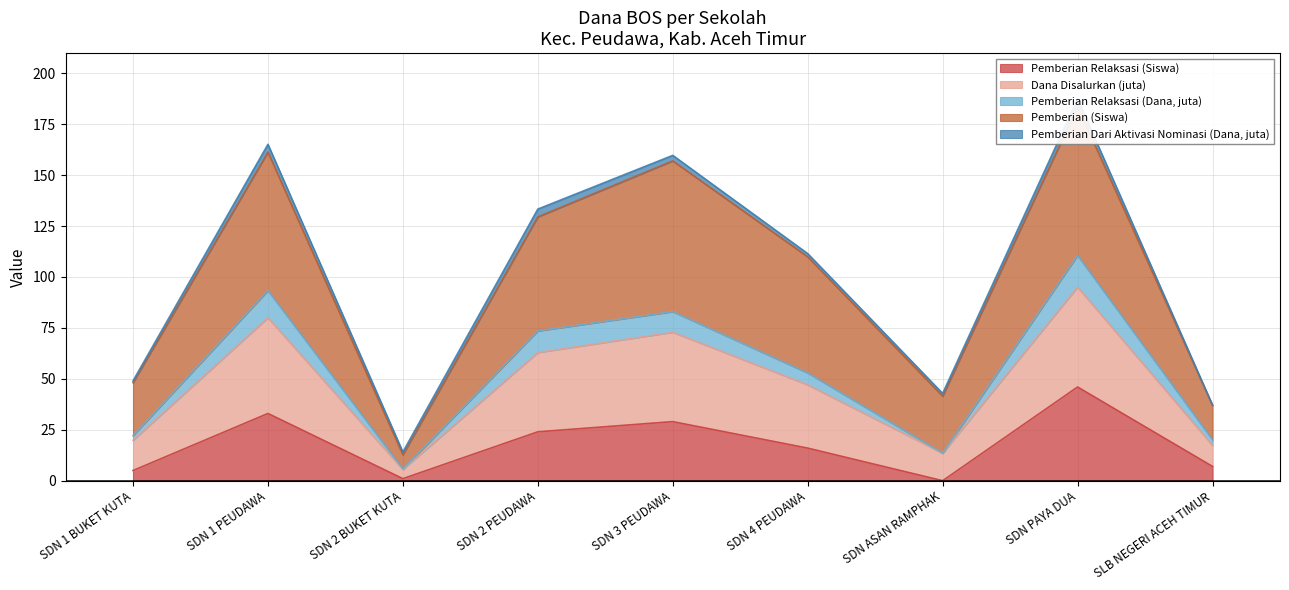

Is it true that Pemberian Relaksasi (Siswa) equals 7 at SLB NEGERI ACEH TIMUR?

True